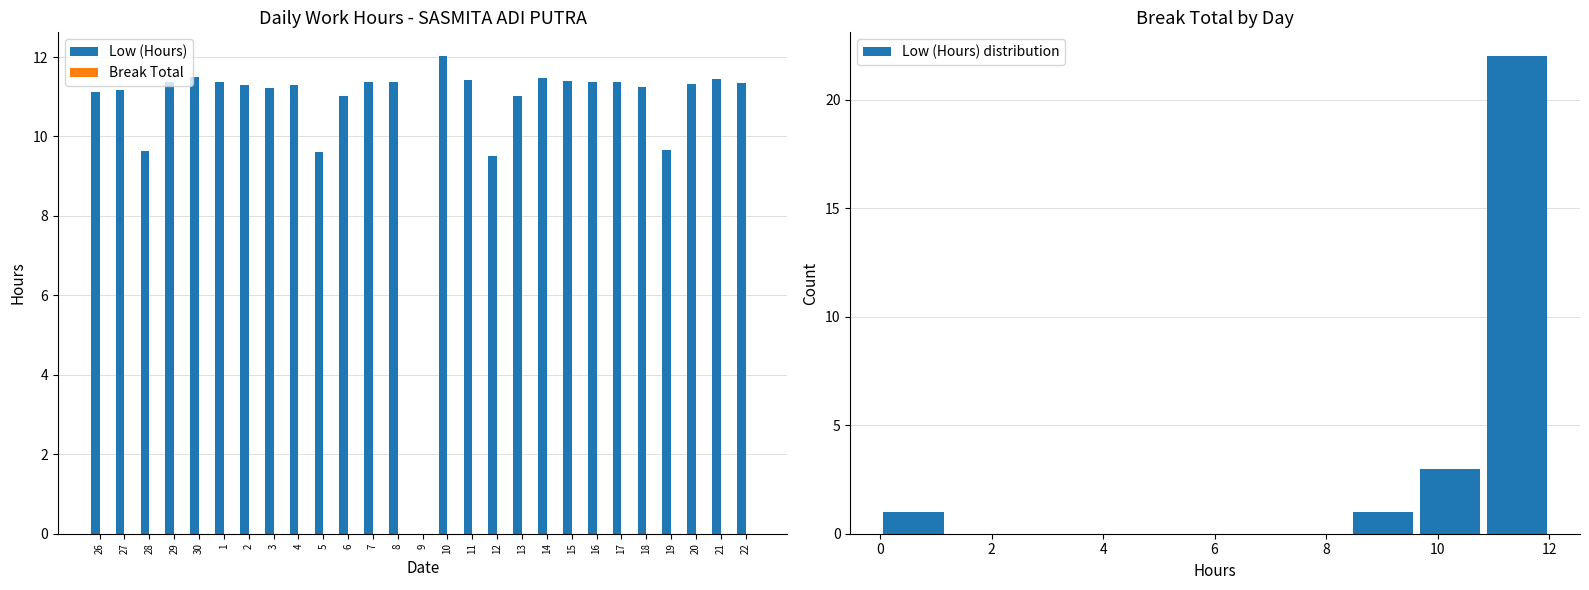

List the labels in order of value, smallest first.

9, 12, 5, 28, 19, 6, 13, 26, 27, 3, 18, 2, 4, 20, 22, 29, 8, 17, 1, 7, 16, 15, 11, 21, 14, 30, 10